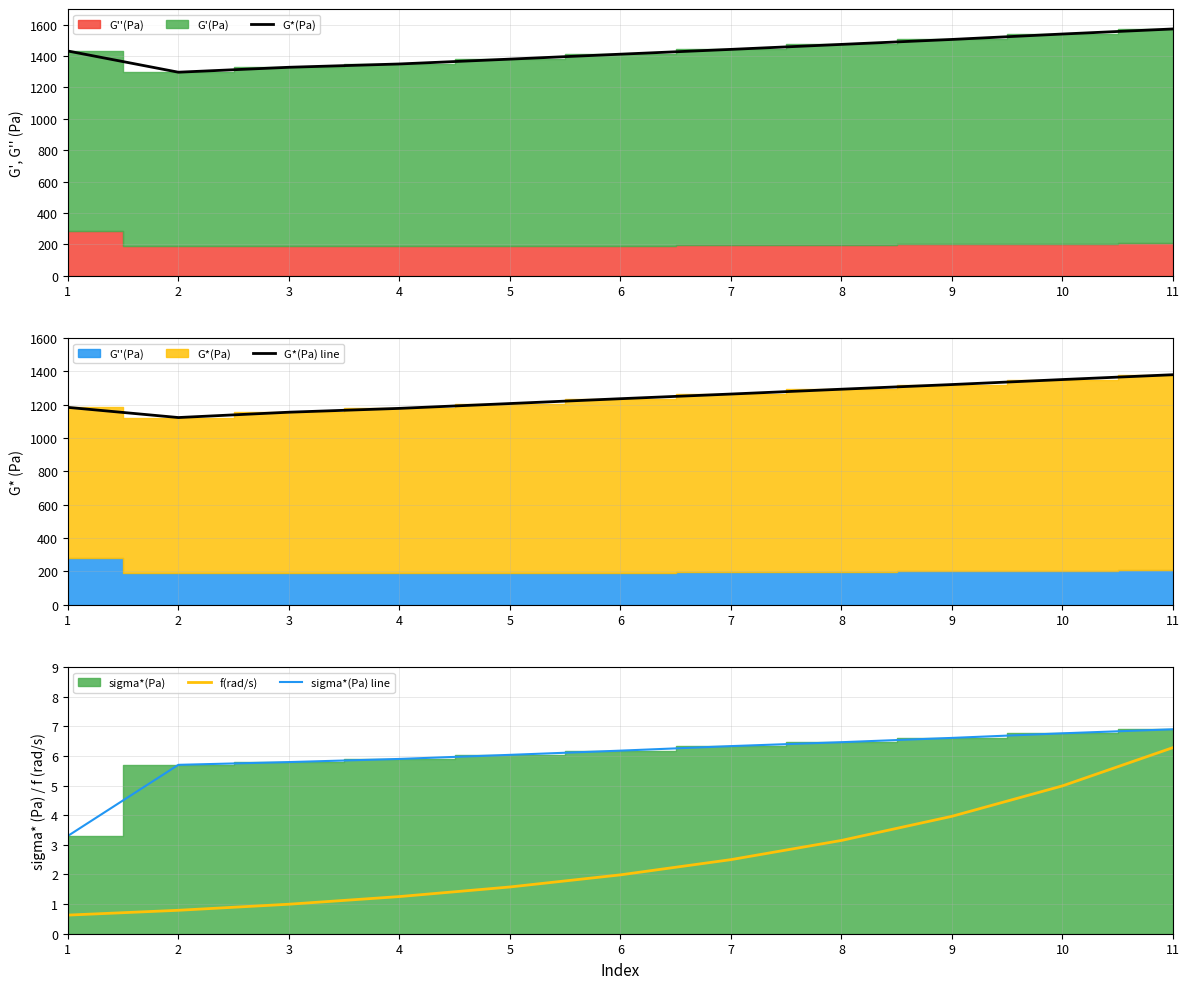

What is the minimum value for sigma*(Pa) line?

3.3